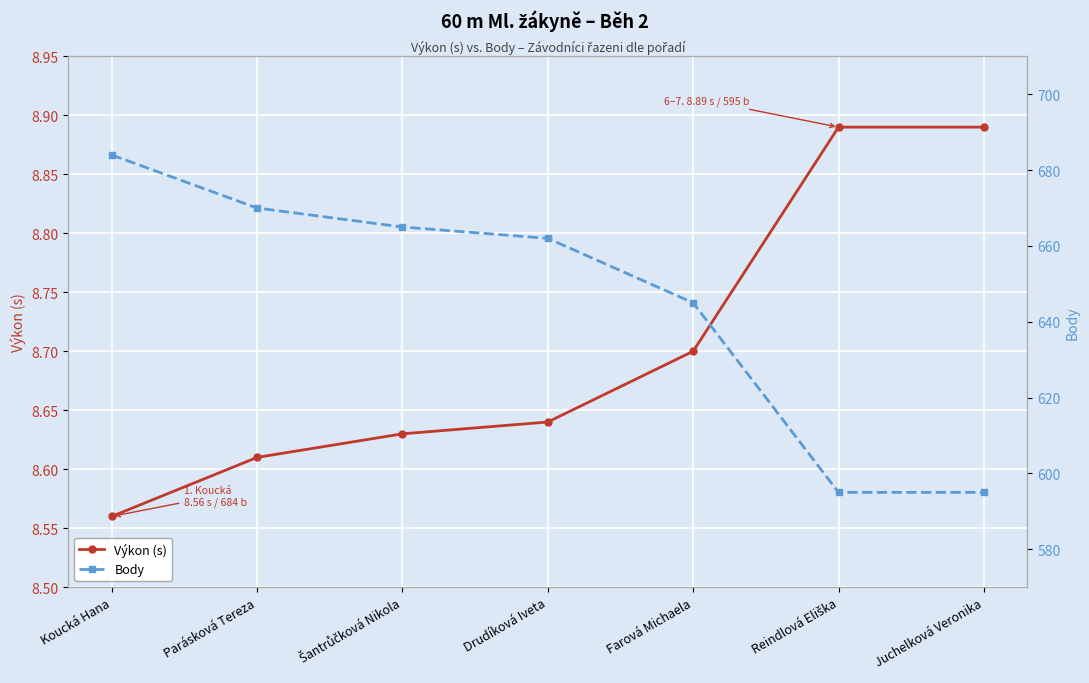

True or false: Výkon (s) has a value of 14.5 at Farová Michaela.

False